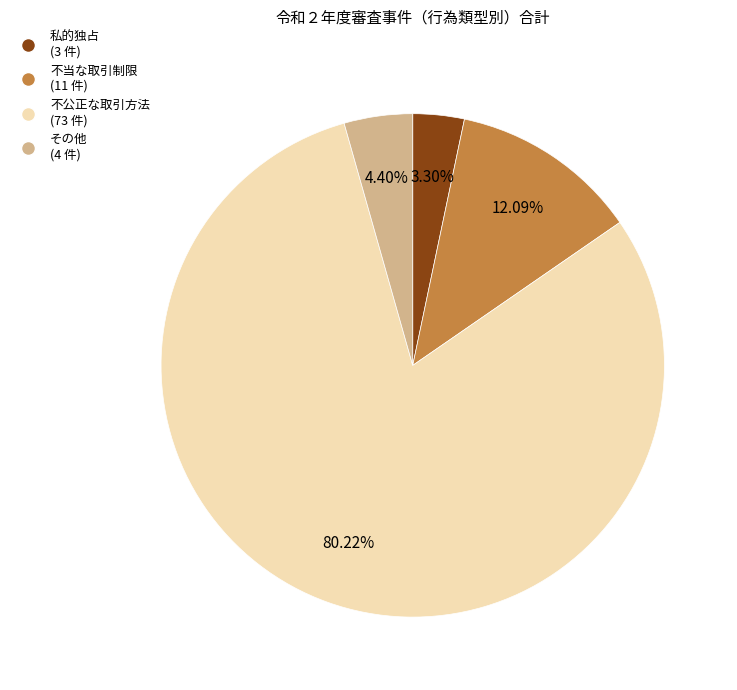

How many slices are in this pie chart?

4